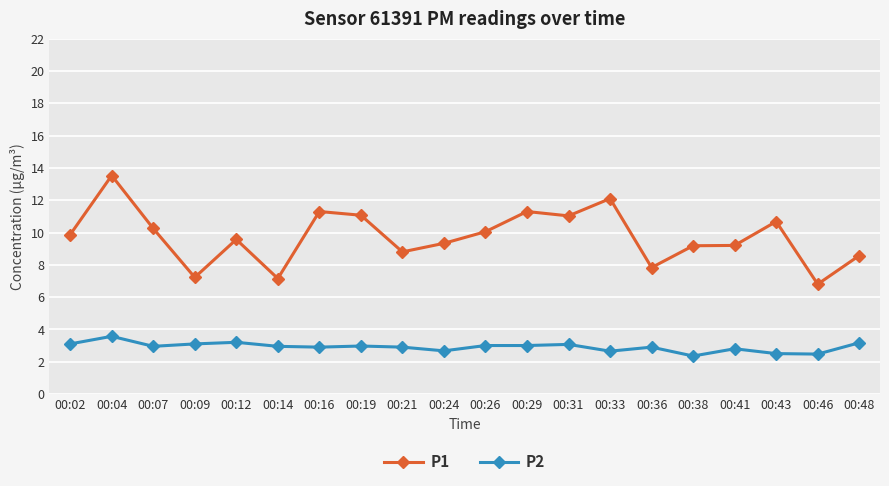

What is the spread (max minus min) of values at 00:12?

6.4